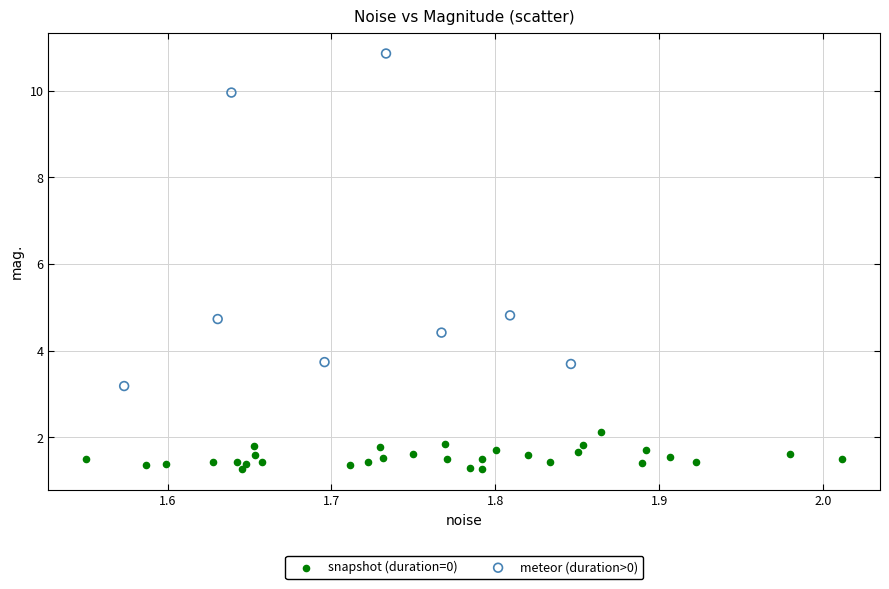

What are all the series names shown in the legend?

snapshot (duration=0), meteor (duration>0)